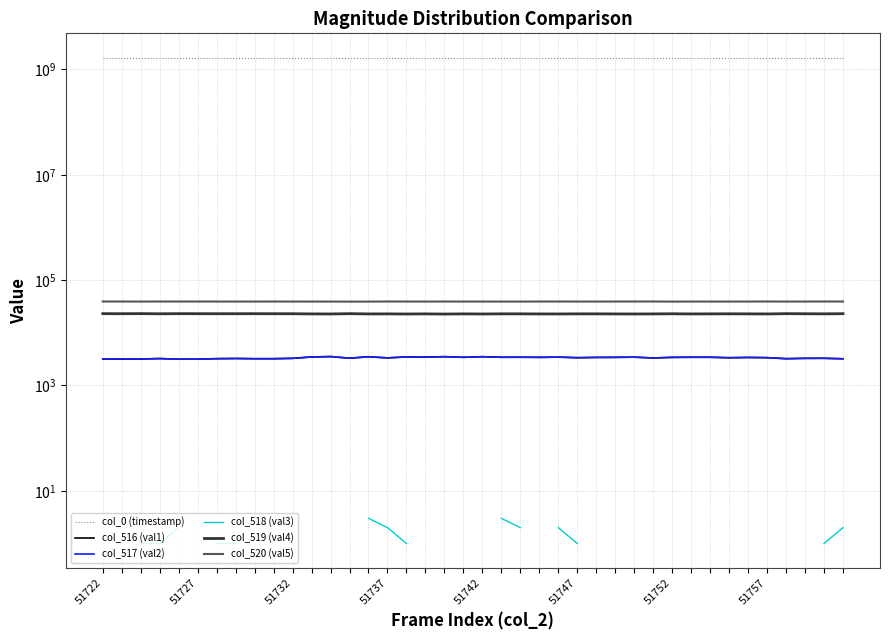

Read the col_517 (val2) value at 28.

3451.0